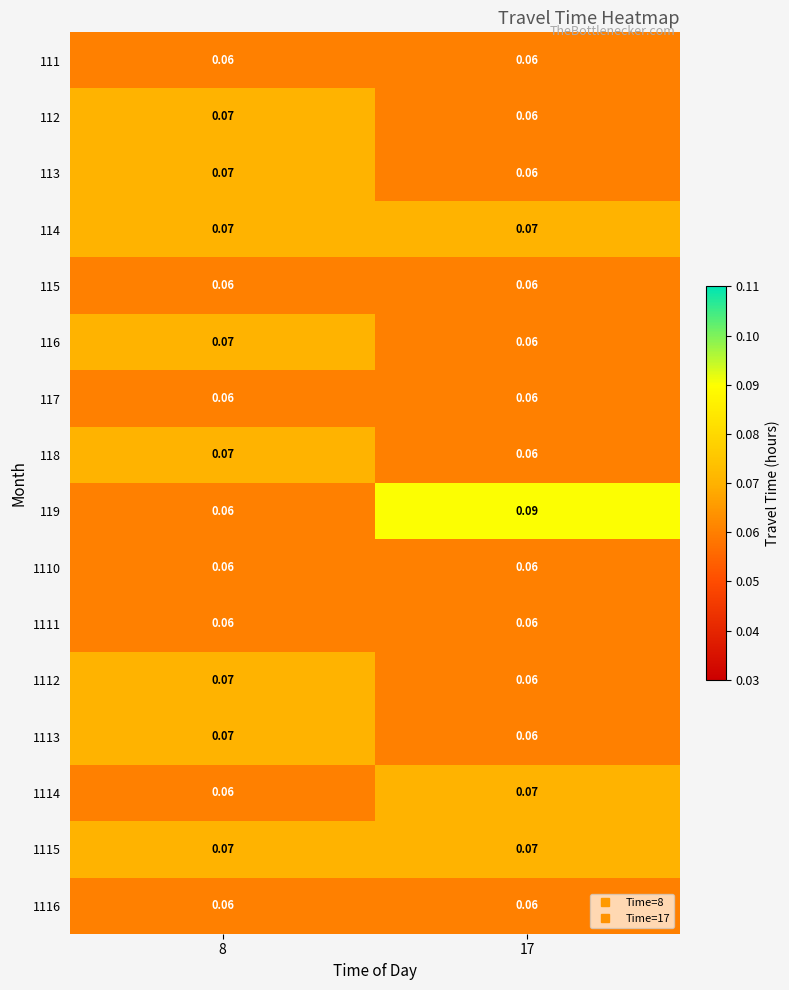

Is the value of 118 at 8 greater than the value of 112 at 17?

Yes